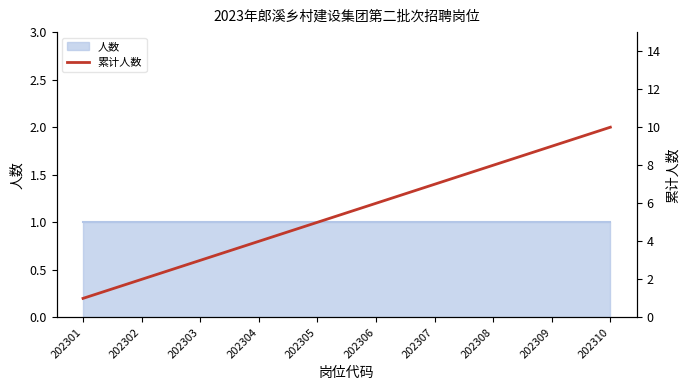

List the labels in order of value, smallest first.

202301, 202302, 202303, 202304, 202305, 202306, 202307, 202308, 202309, 202310